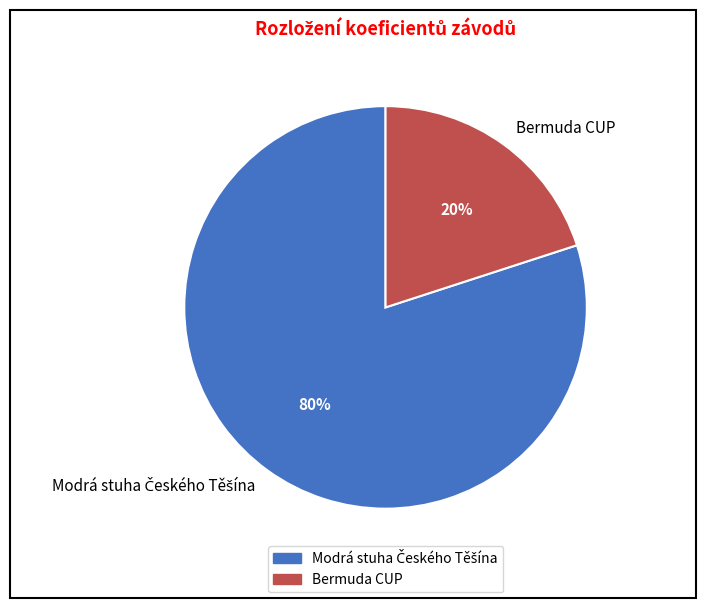

To the nearest percent, what portion does Bermuda CUP represent?

20%